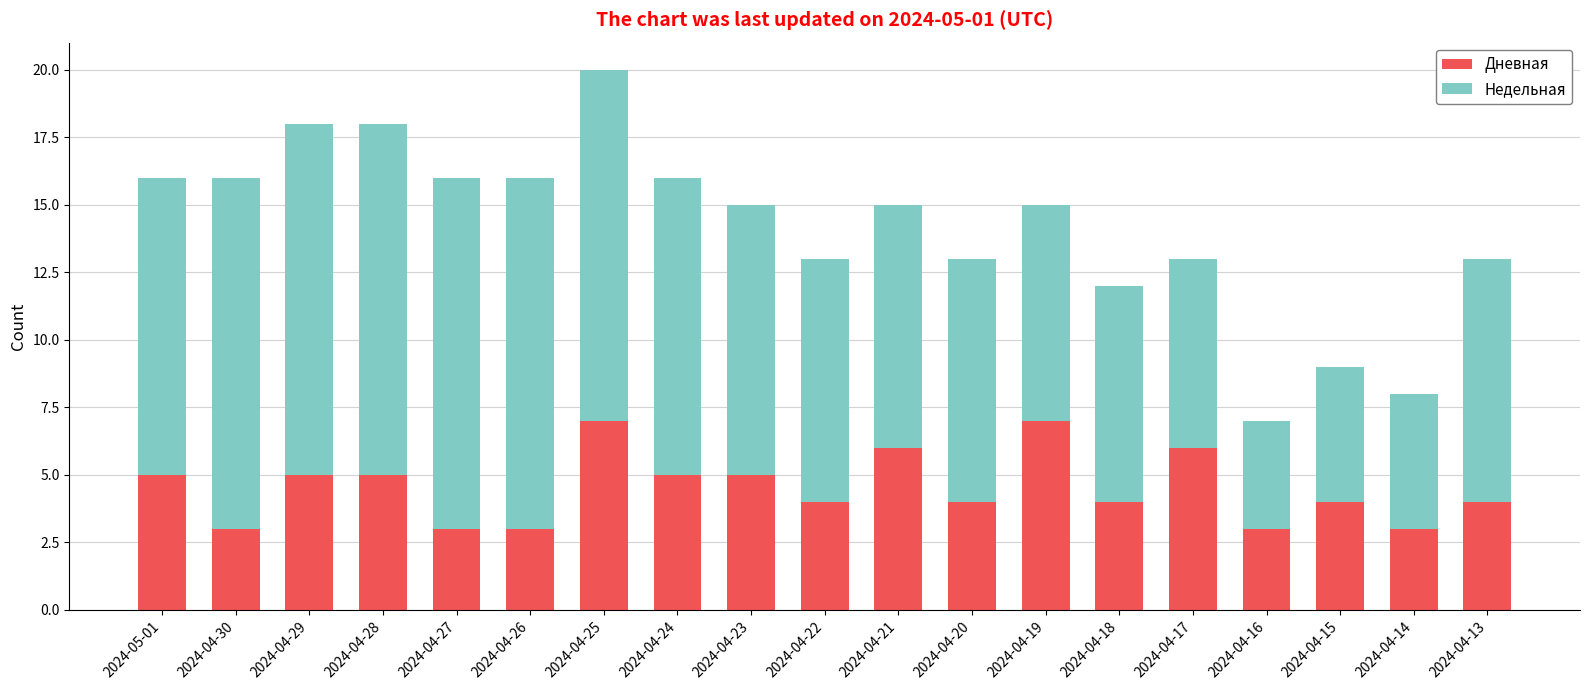

Are the bars grouped side by side (vs. stacked)?

No